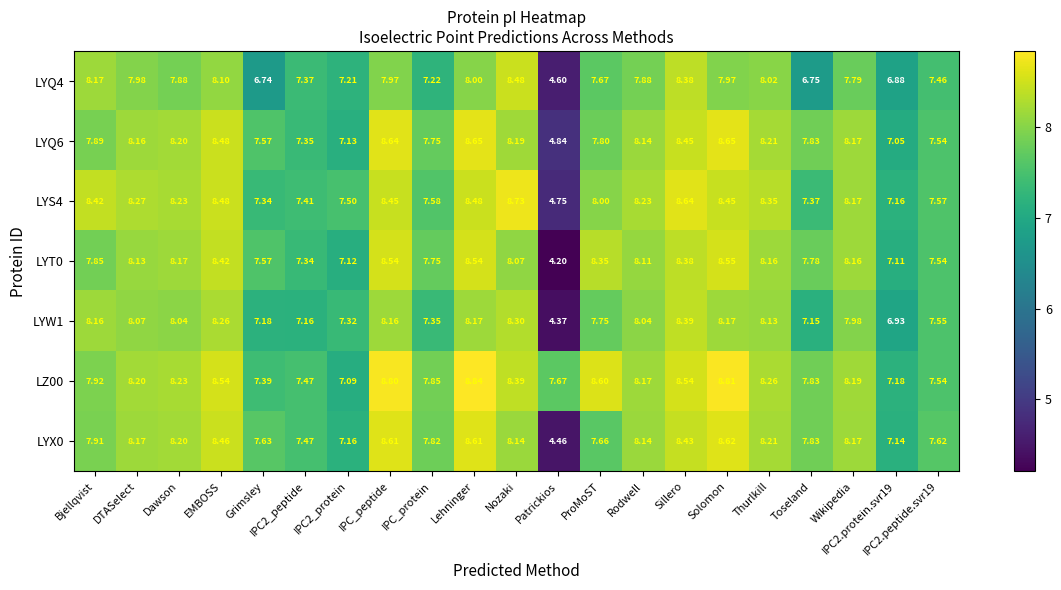

Which category has the highest value across all series?

Lehninger